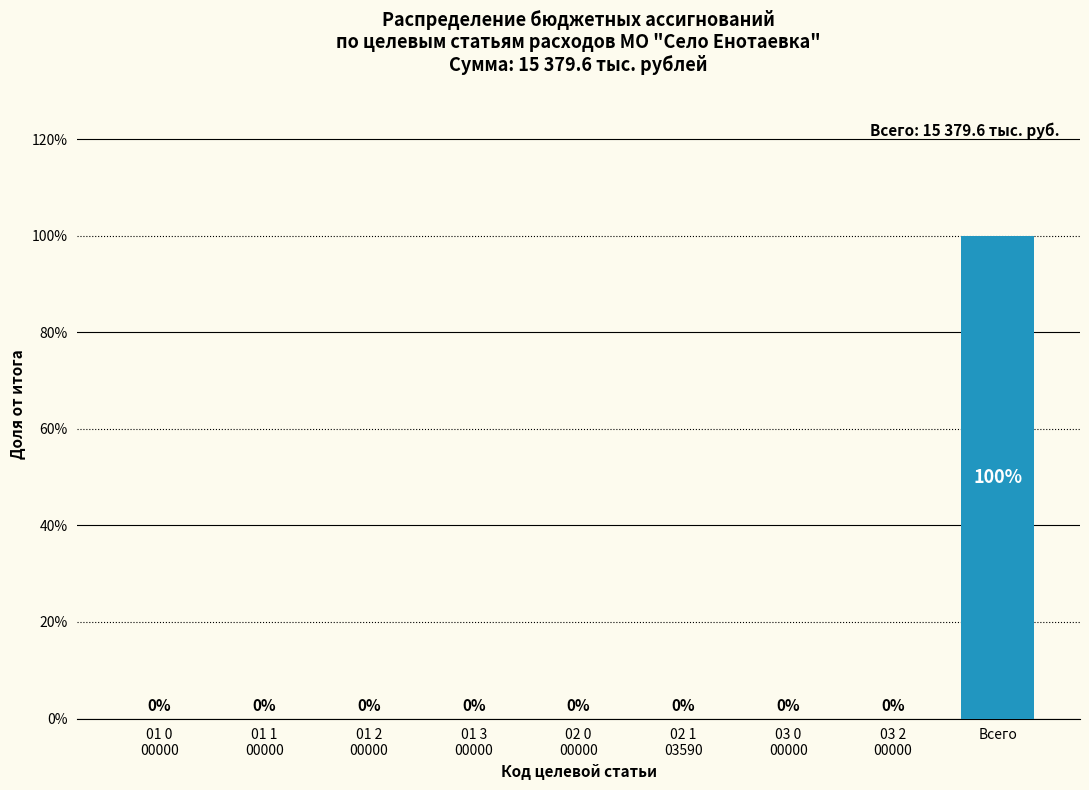

Reading right to left, extract all data points from this chart.

Всего=15379.6	03 2
00000=0.0	03 0
00000=0.0	02 1
03590=0.0	02 0
00000=0.0	01 3
00000=0.0	01 2
00000=0.0	01 1
00000=0.0	01 0
00000=0.0